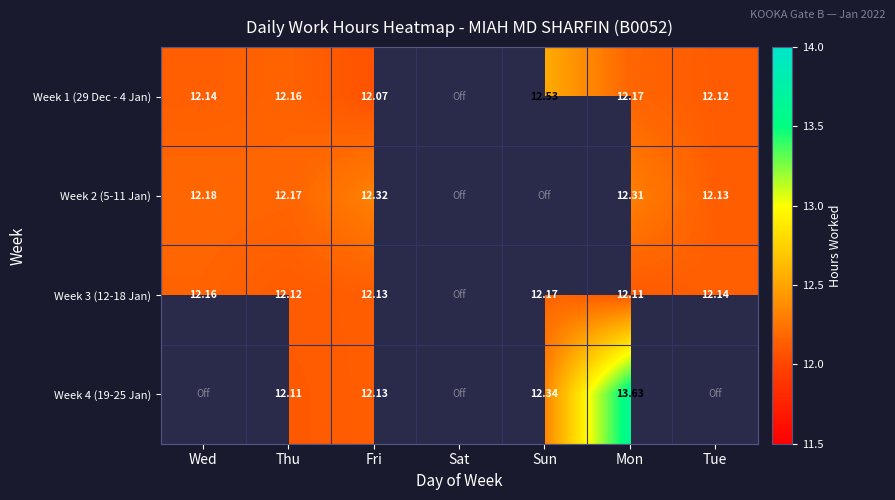

Is it true that Week 2 (5-11 Jan) equals 21.0 at Tue?

False